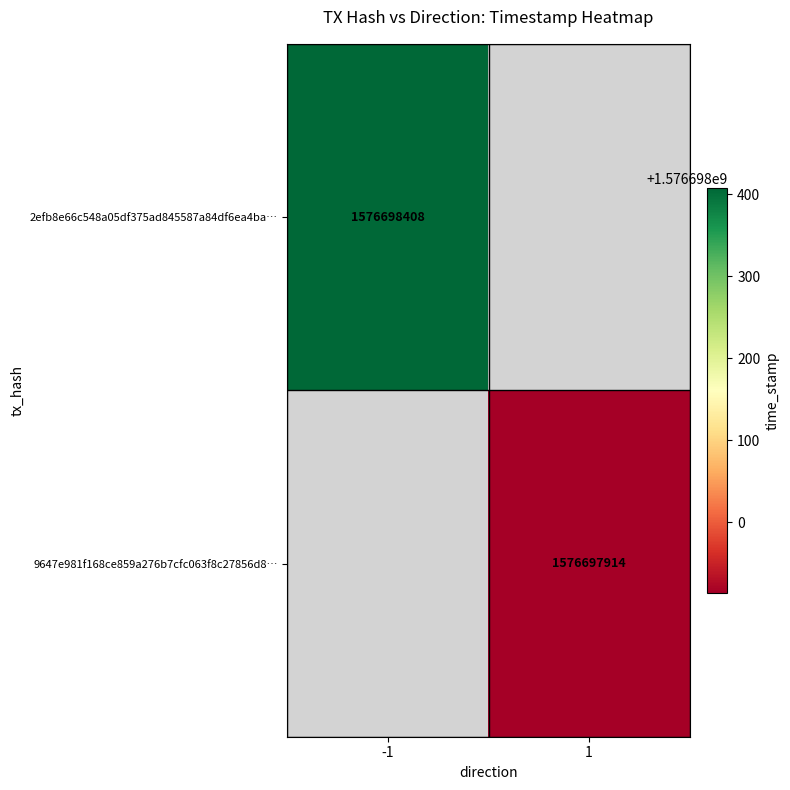

What is the sum of the 9647e981f168ce859a276b7cfc063f8c27856d8 values at direction and time_stamp?

1576697915